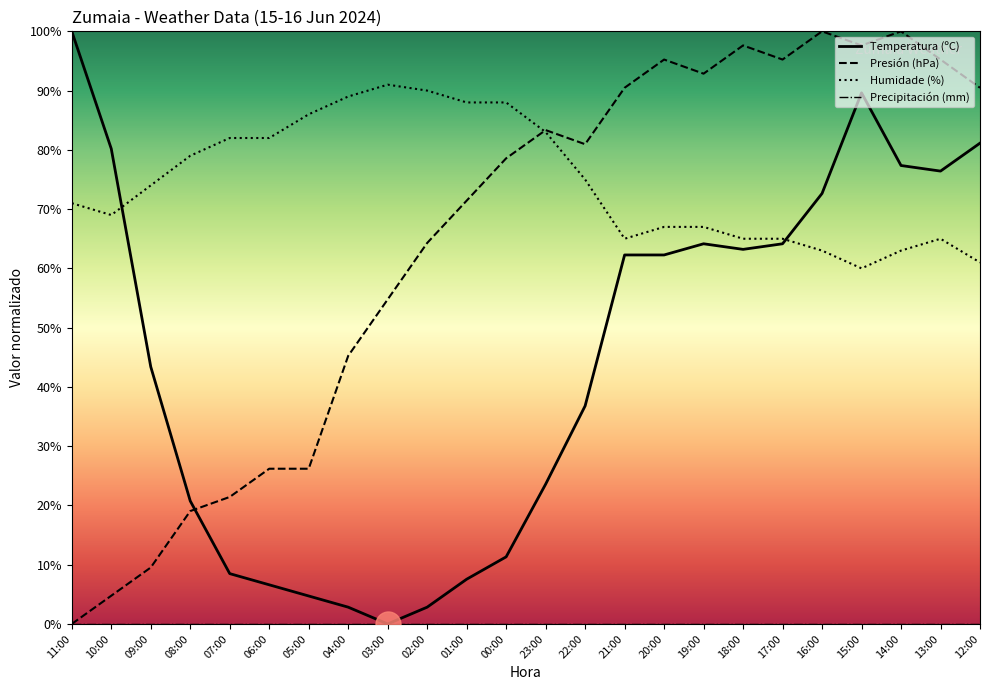

Does the chart display data point markers on the line(s)?

No